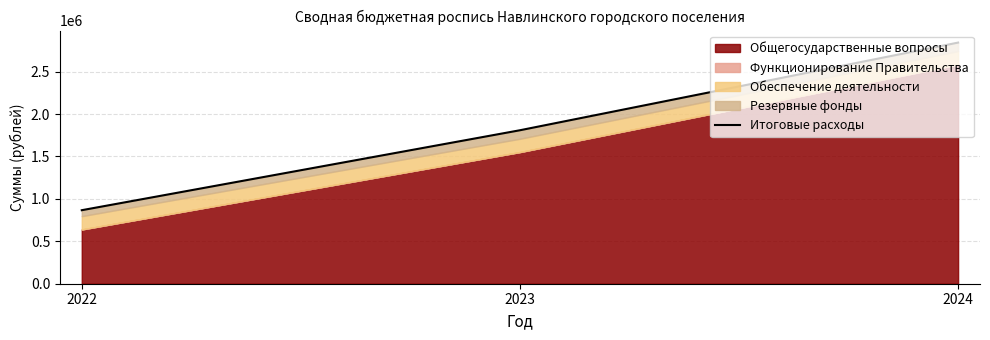

Reading left to right, transcribe all the data shown in this chart.

866816.0	1809413.5	2842936.0